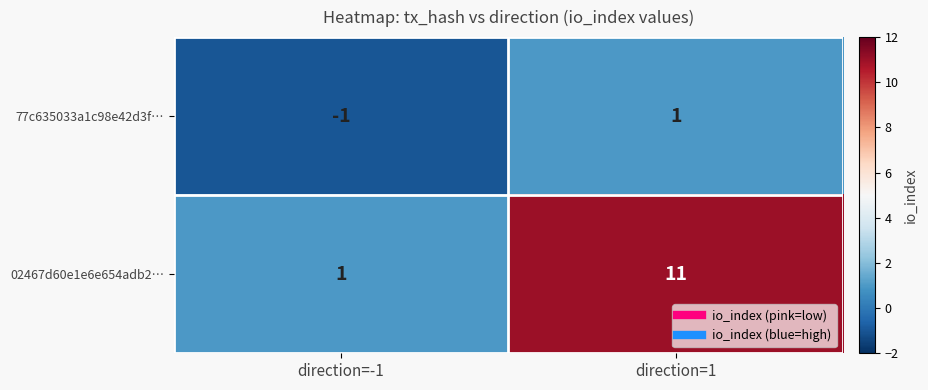

Reading right to left, transcribe all the data shown in this chart.

77c635033a1c98e42d3f…: direction=1=1	direction=-1=-1
02467d60e1e6e654adb2…: direction=1=11	direction=-1=1